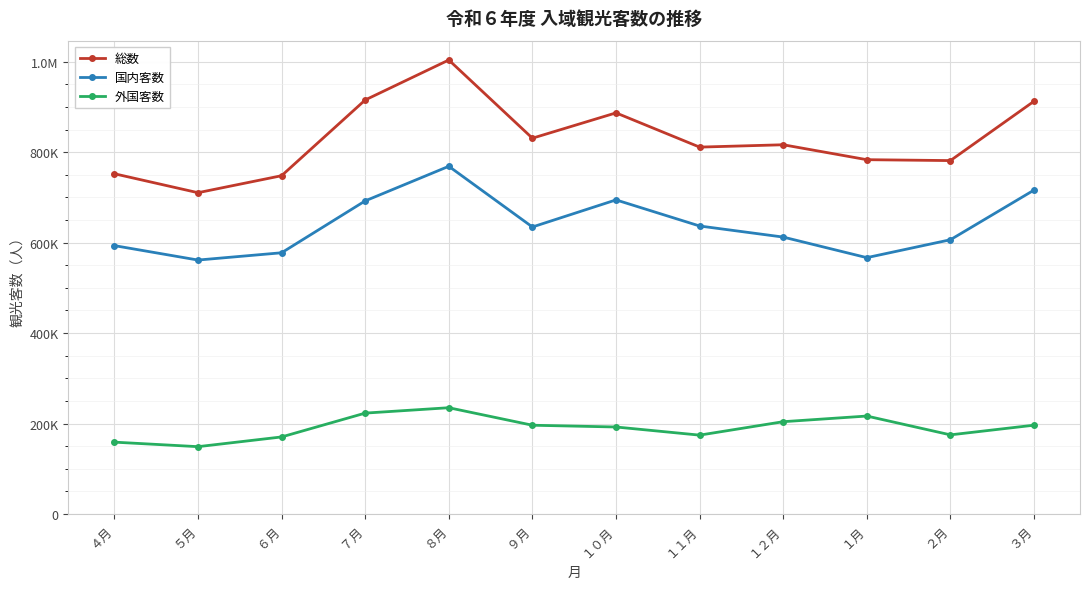

At which label is 外国客数 closest to 191950?

１０月